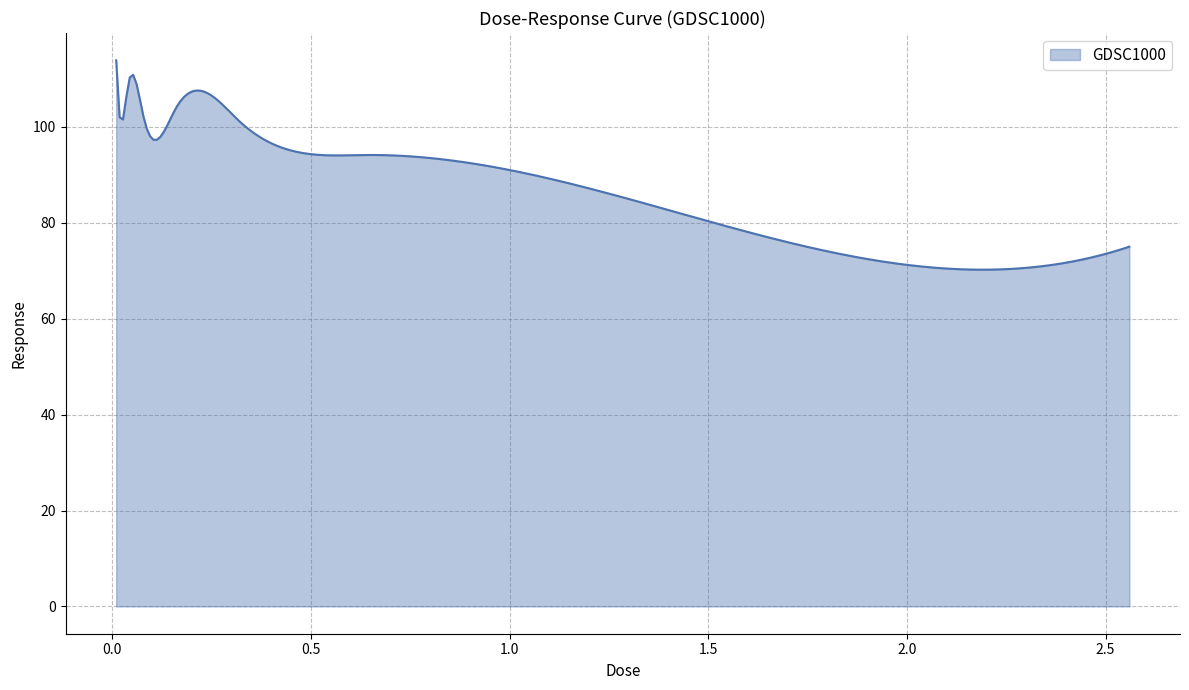

What is the difference between the maximum and minimum values?

43.7